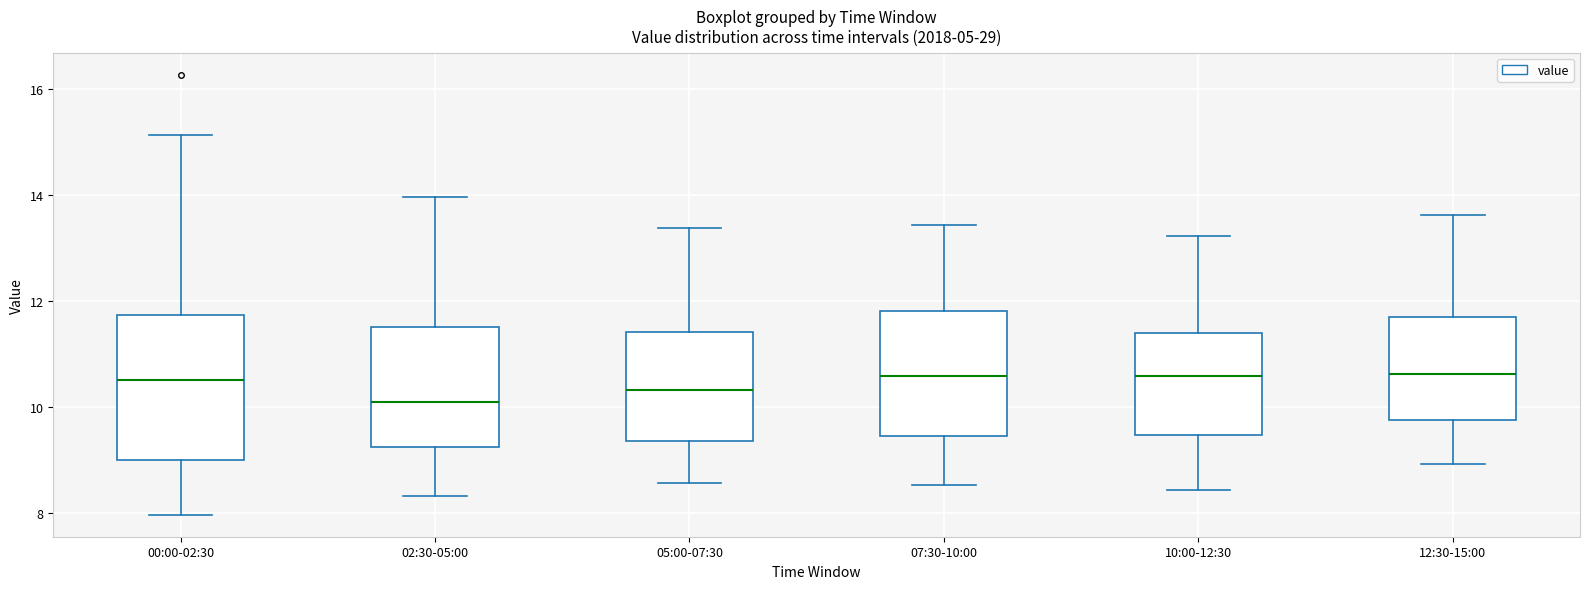

Reading left to right, read every box against the y-axis: the position of its median line, the range the box covers, and the ends of its whiskers. The values are not printed on the chart, so give them approximately, as read against the axis.

00:00-02:30: median 10.6, box 9.0 to 11.8, whiskers 8.0 to 15.2
02:30-05:00: median 10.2, box 9.2 to 11.6, whiskers 8.4 to 14.0
05:00-07:30: median 10.4, box 9.4 to 11.4, whiskers 8.6 to 13.4
07:30-10:00: median 10.6, box 9.4 to 11.8, whiskers 8.6 to 13.4
10:00-12:30: median 10.6, box 9.4 to 11.4, whiskers 8.4 to 13.2
12:30-15:00: median 10.6, box 9.8 to 11.8, whiskers 9.0 to 13.6